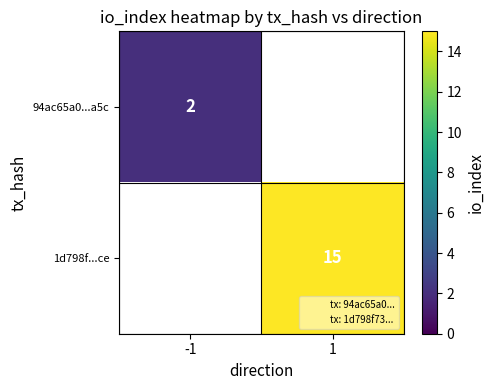

True or false: 1d798f...ce has a value of 15.0 at 1.

True